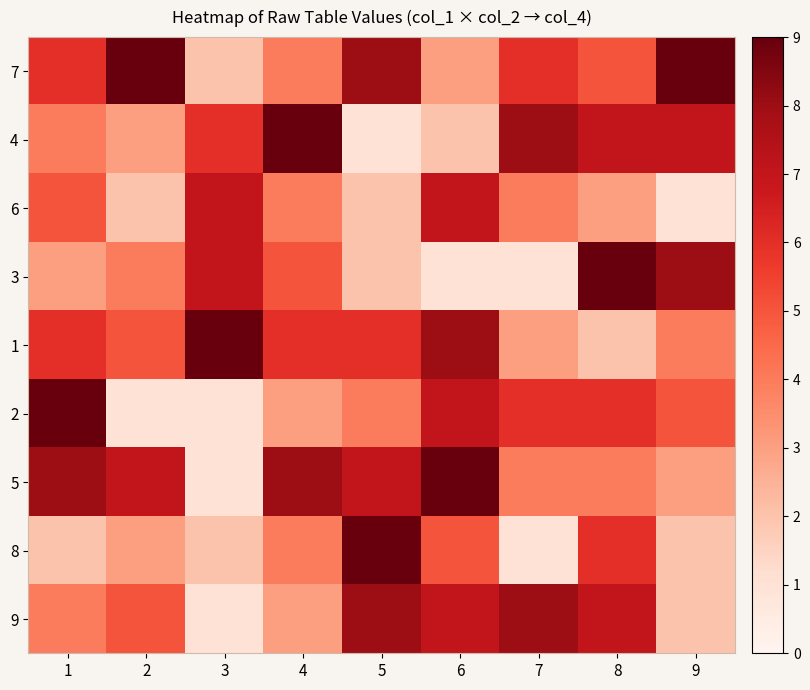

At which category does the chart reach its peak across all series?

2